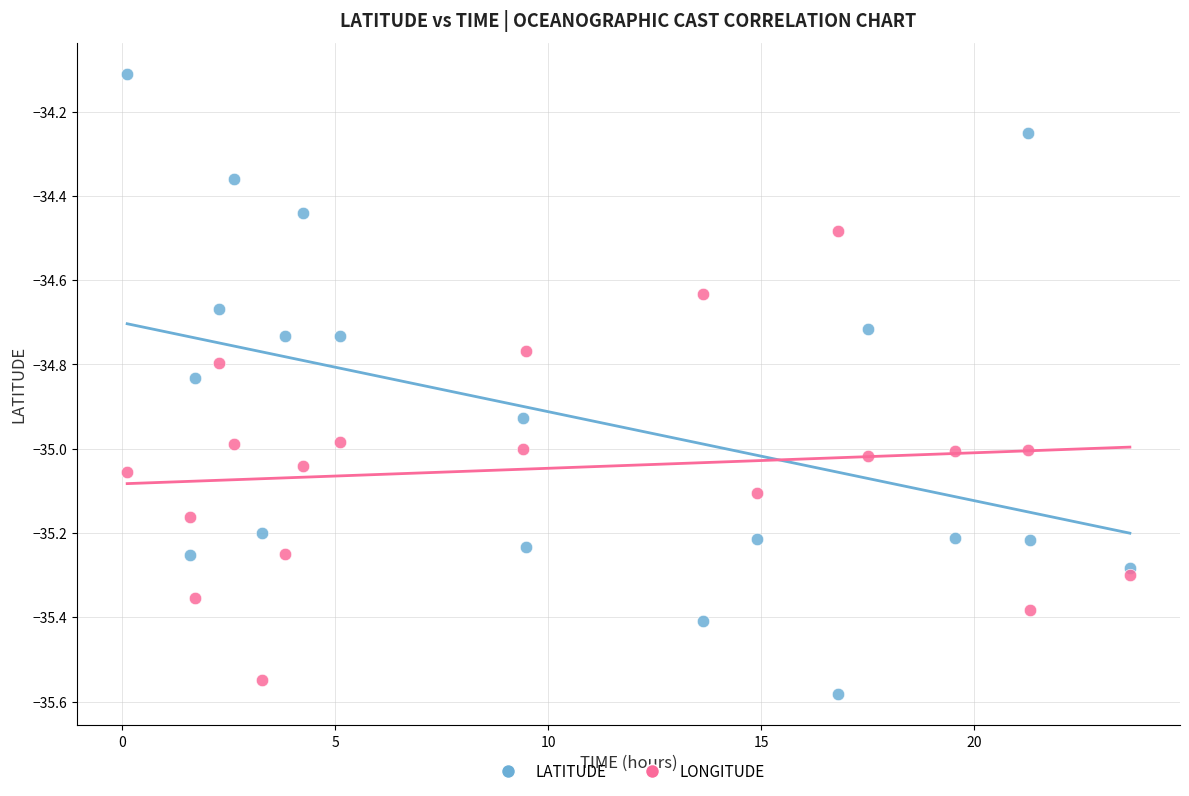

Across all data points, what is the range of X values (max minus min)?

23.5